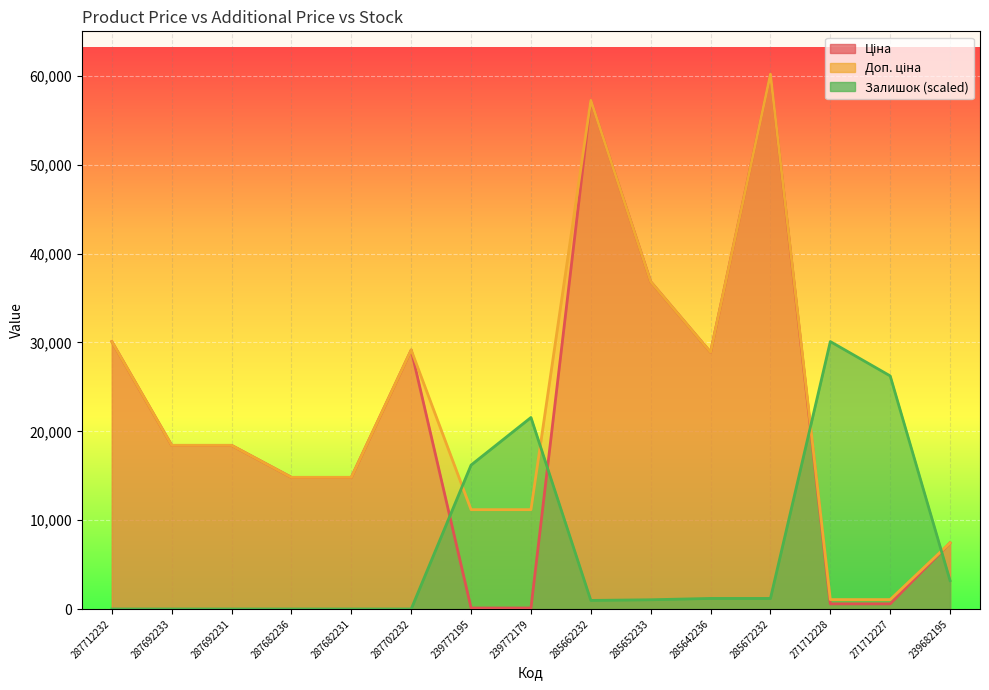

Where is the first local maximum for Залишок?

239772179